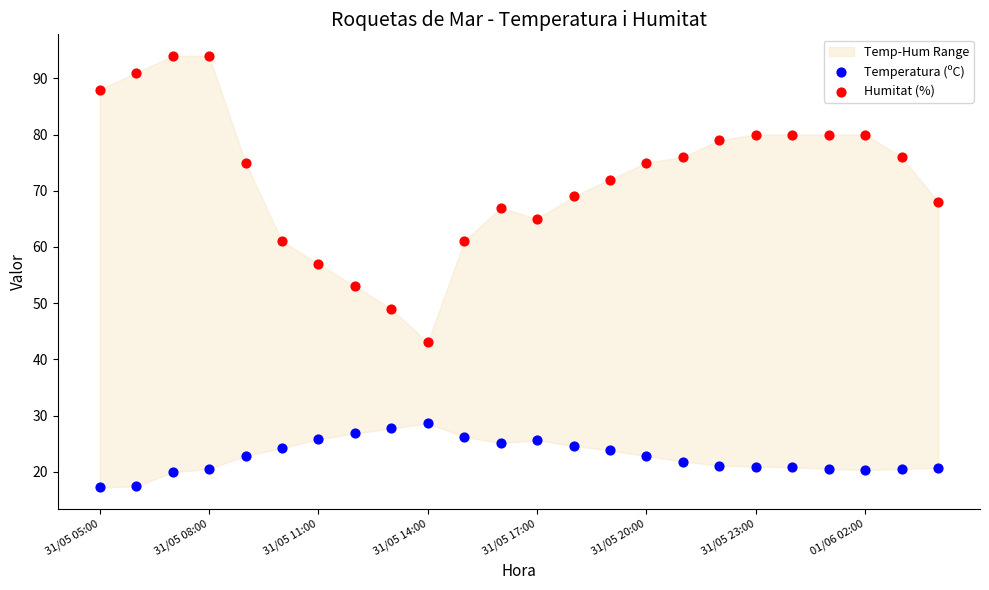

Which series contains the highest Y value?

Humitat (%)